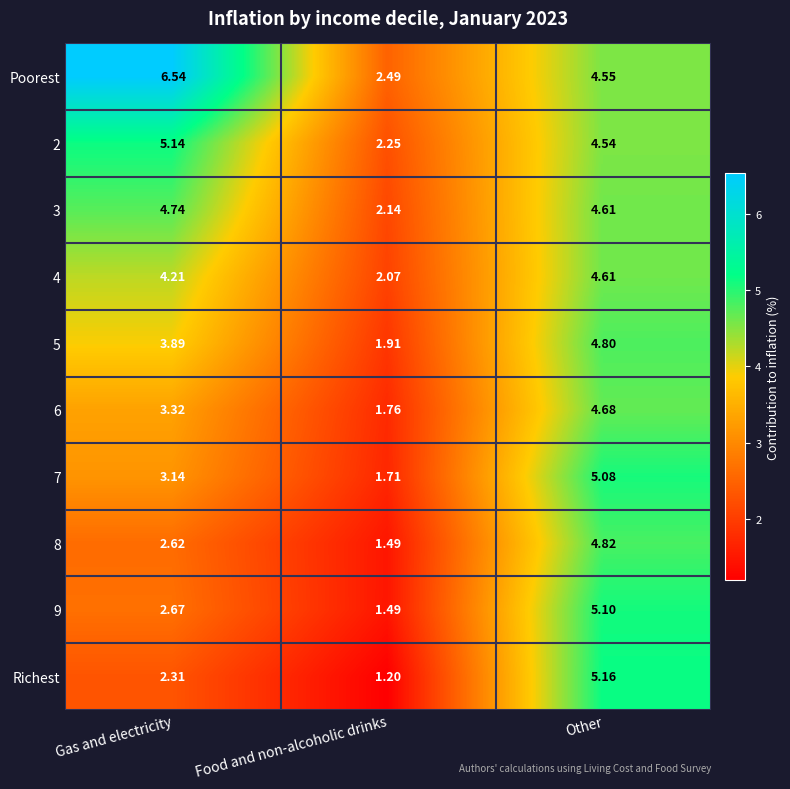

Which series has the largest range (max minus min)?

Poorest